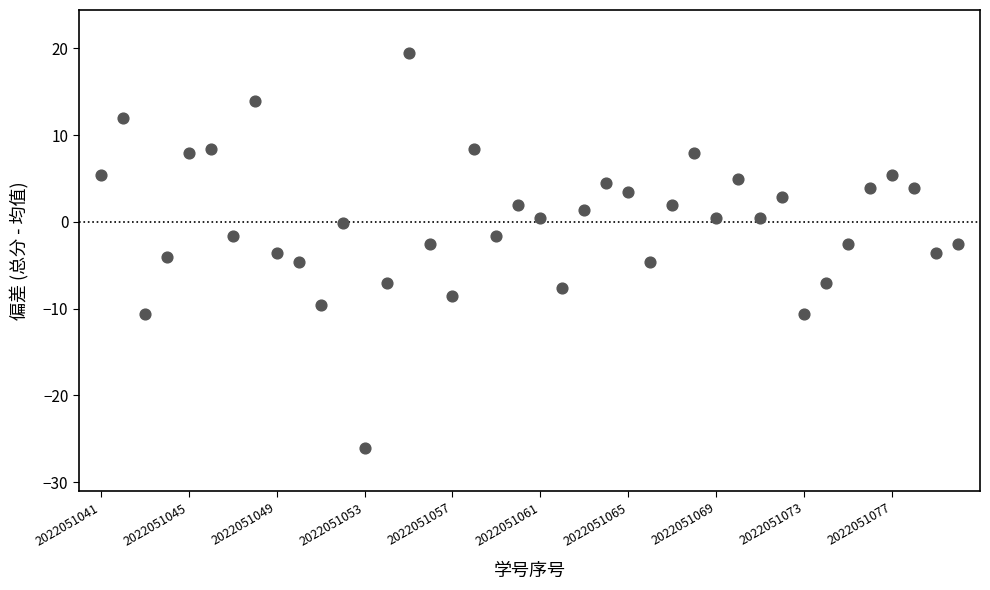

What is the range of Y values (max minus min)?

45.5